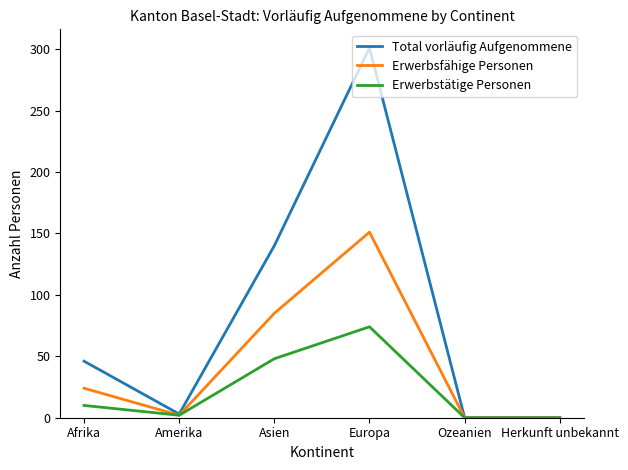

How many distinct data groups are displayed?

3